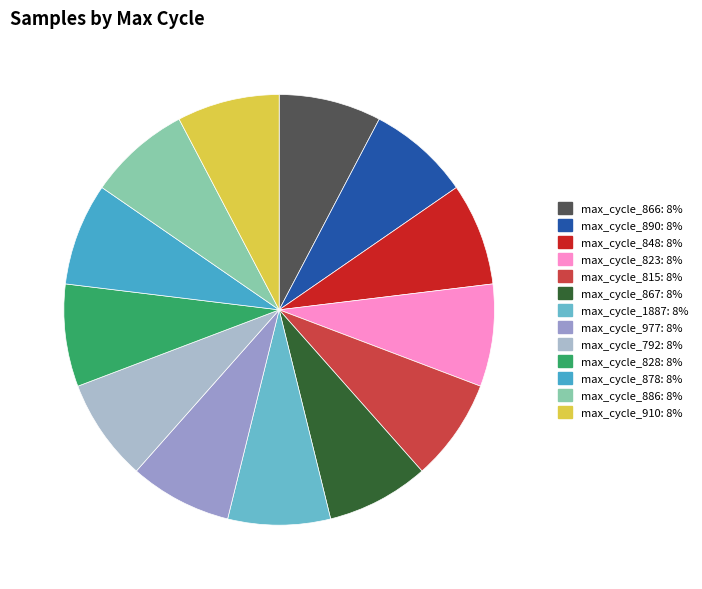

Rank the categories by value from lowest to highest.

28/878, 28/886, 28/977, 28/828, 28/792, 28/910, 28/815, 28/867, 28/1887, 28/848, 28/823, 28/866, 28/890